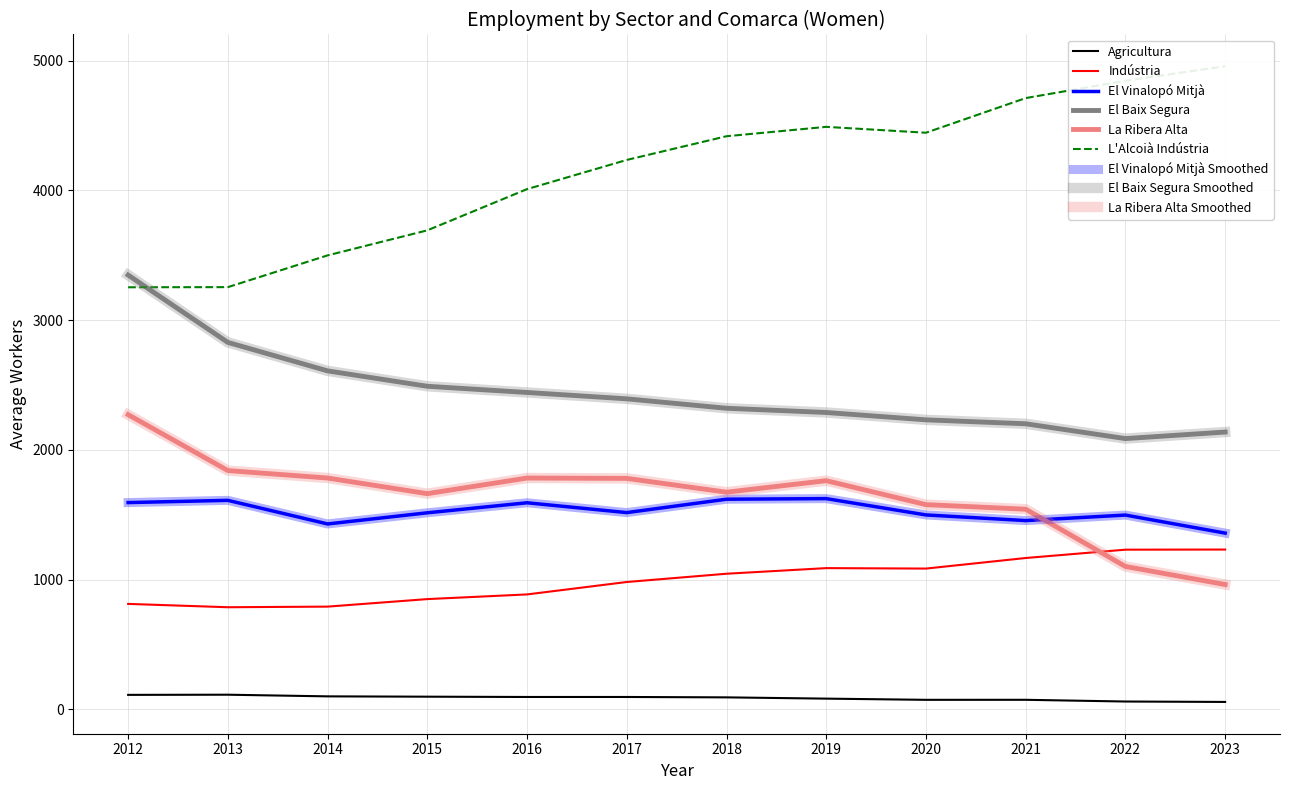

What is the average value of the El Baix Segura series?

2448.1